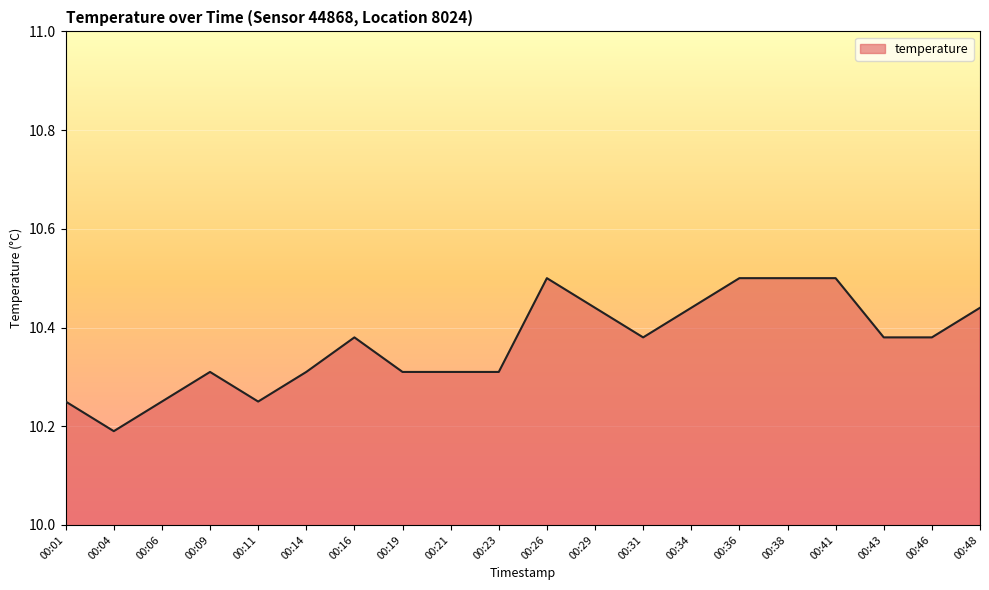

At which category does the data reach its first local valley?

00:04